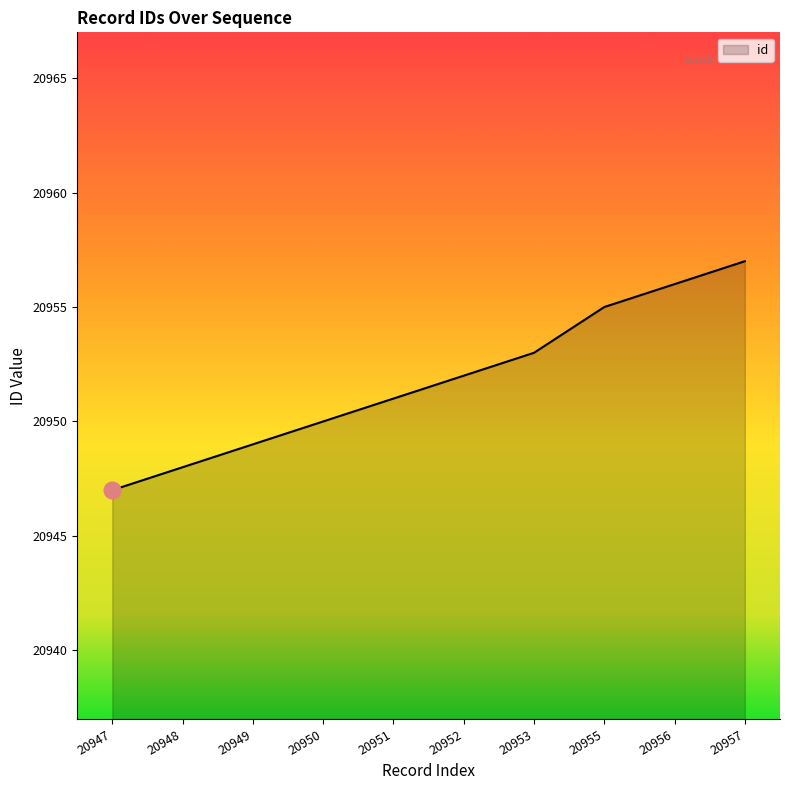

Where is the data nearest to the value 20952?

20952